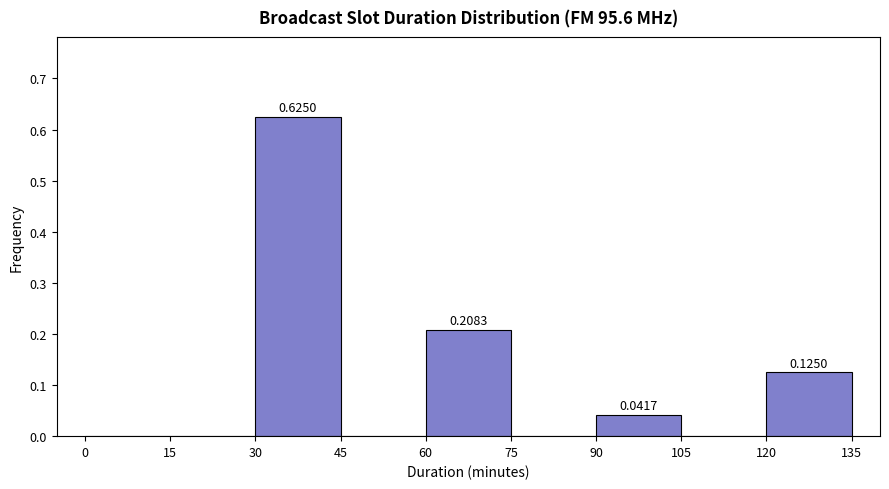

Which range on the x-axis has the tallest bar?

30 to 45